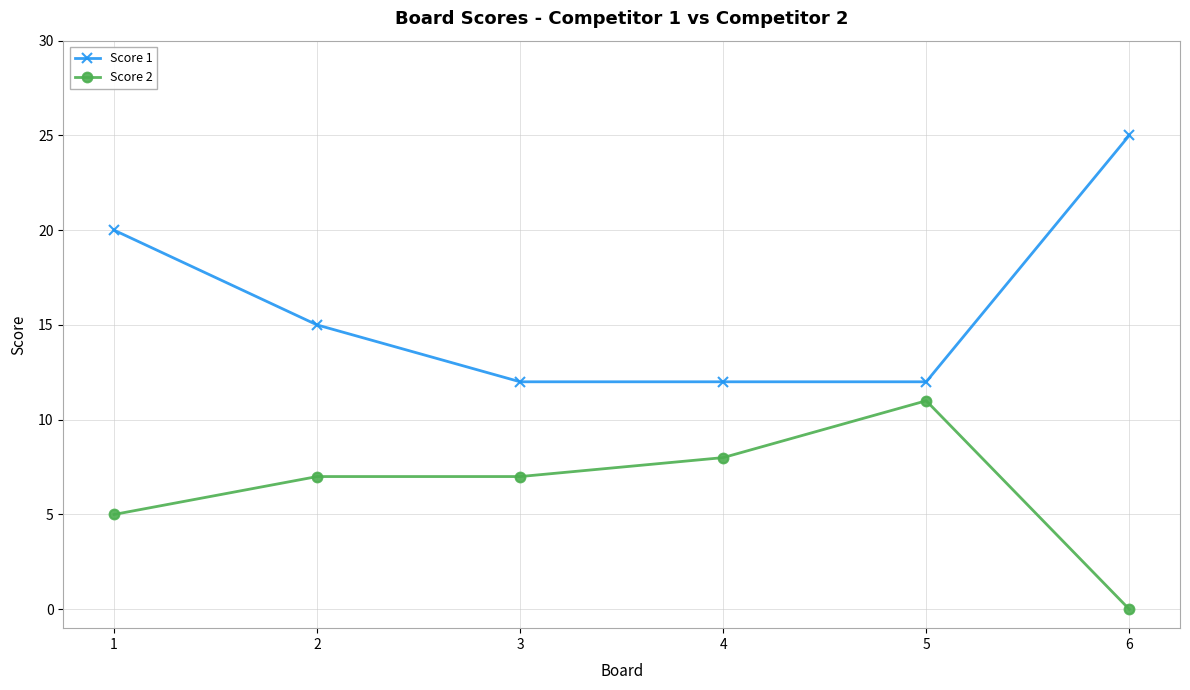

What value does the Score 2 series have at 2, to the nearest 5?

5